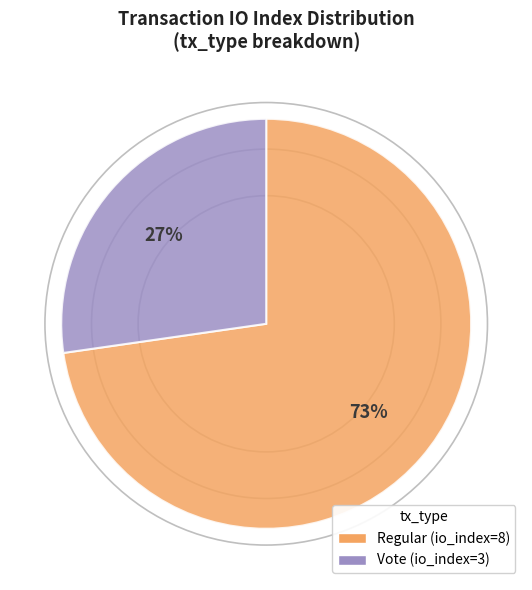

To the nearest percent, what is the average slice percentage?

50%